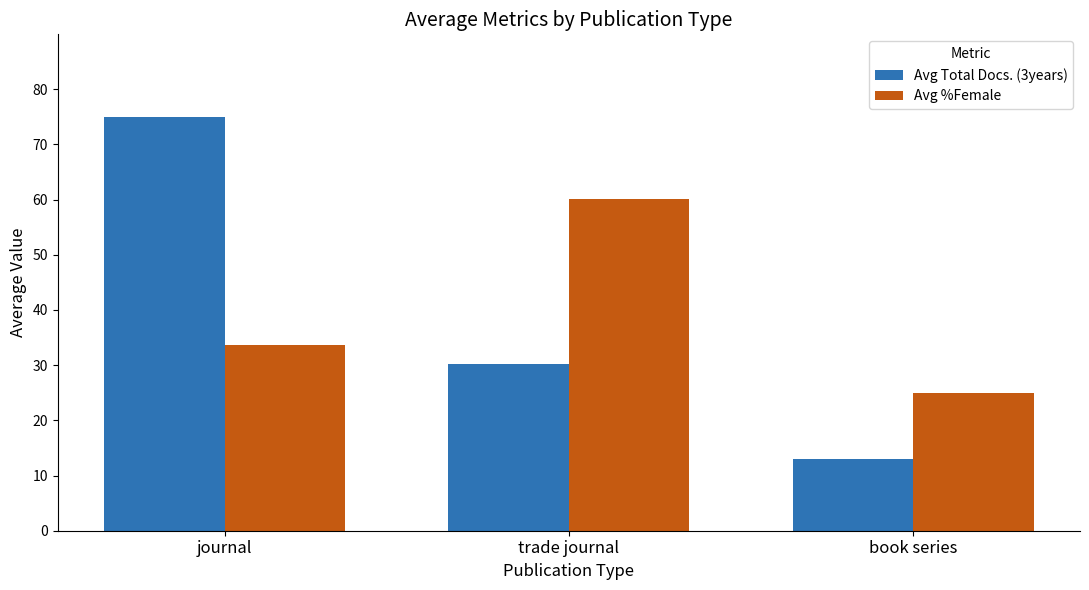

Rank the series at journal from highest to lowest value.

Avg Total Docs. (3years), Avg %Female